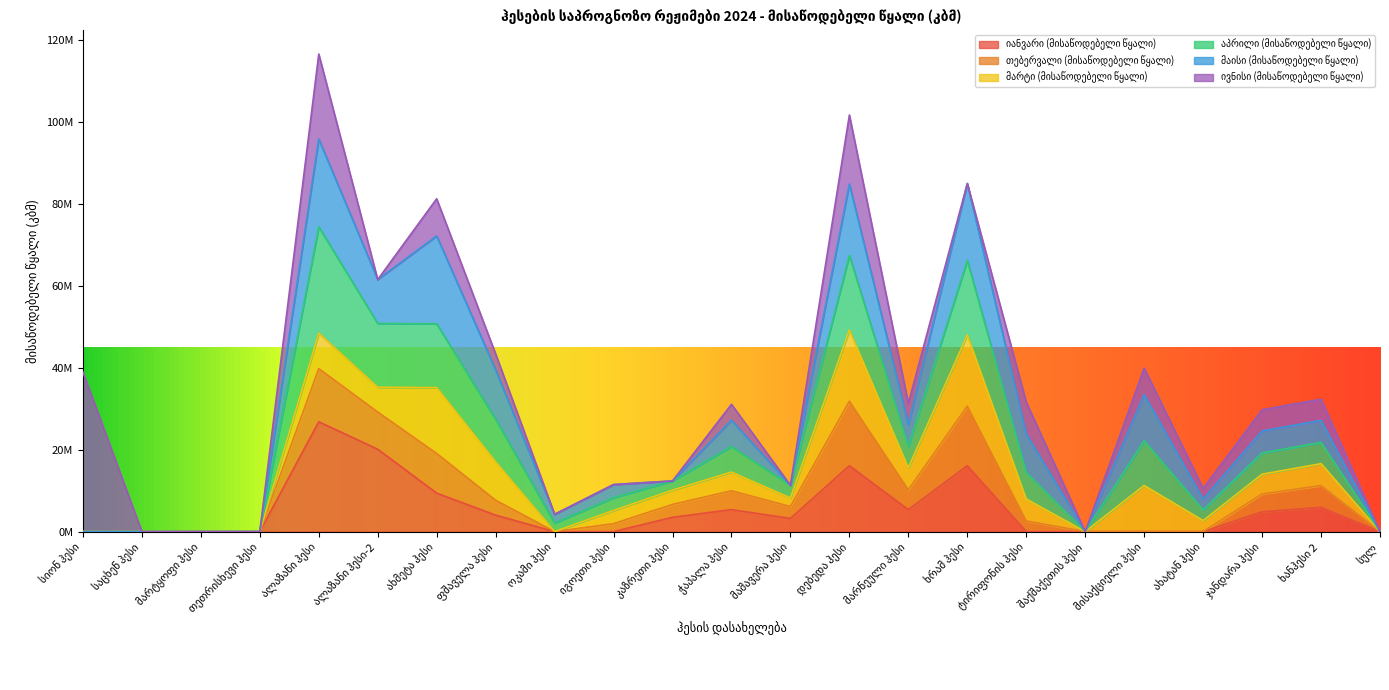

What position from the left is ახატან ჰესი?

20